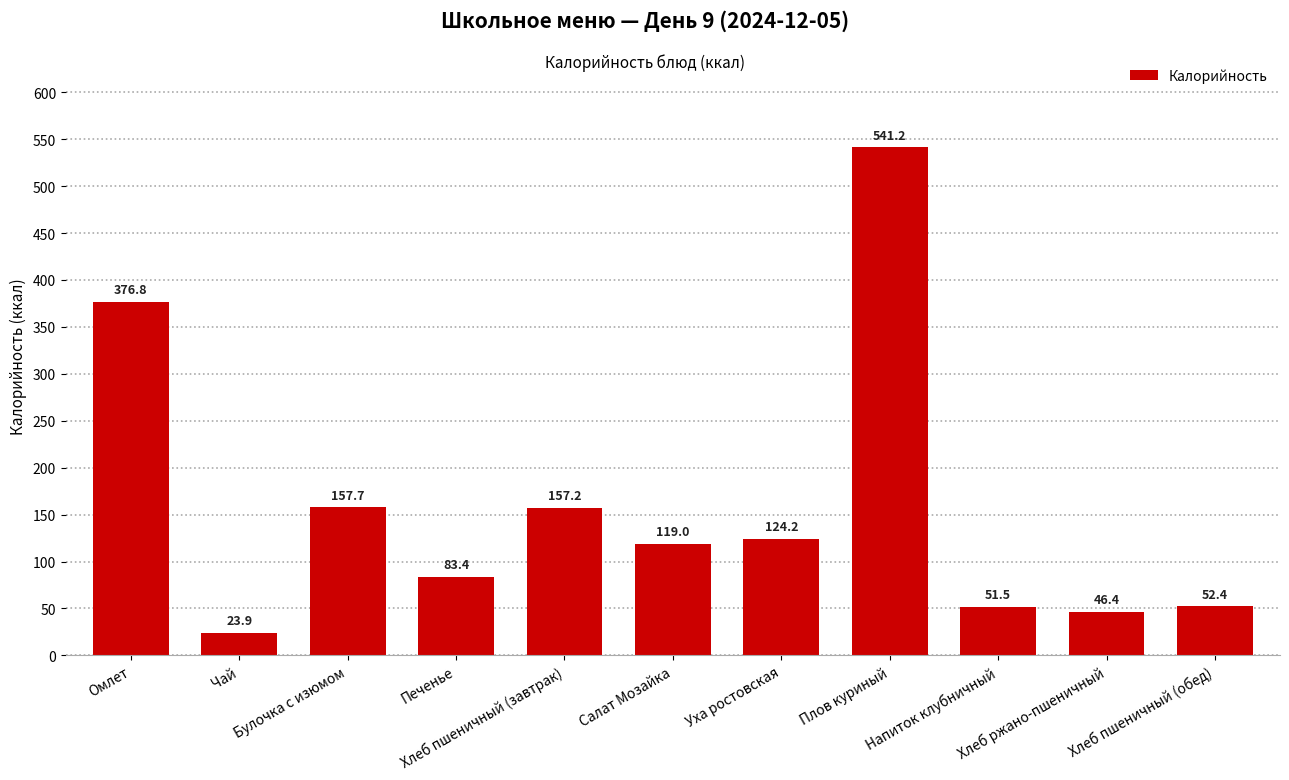

Rank the categories by value from highest to lowest.

Плов куриный, Омлет, Булочка с изюмом, Хлеб пшеничный (завтрак), Уха ростовская, Салат Мозайка, Печенье, Хлеб пшеничный (обед), Напиток клубничный, Хлеб ржано-пшеничный, Чай